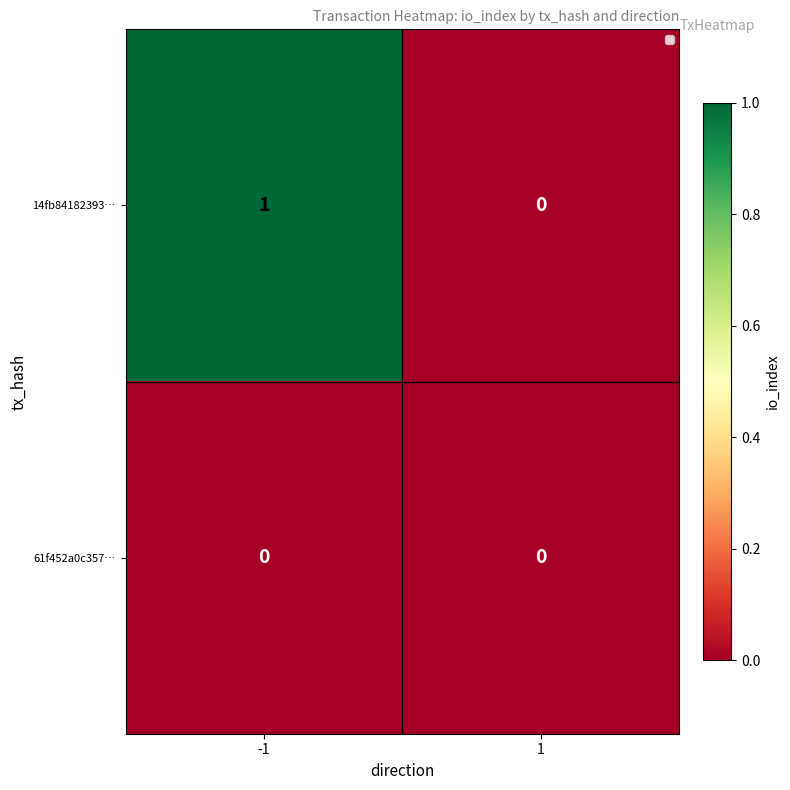

List the series in order of their overall mean, highest first.

14fb84182393…, 61f452a0c357…